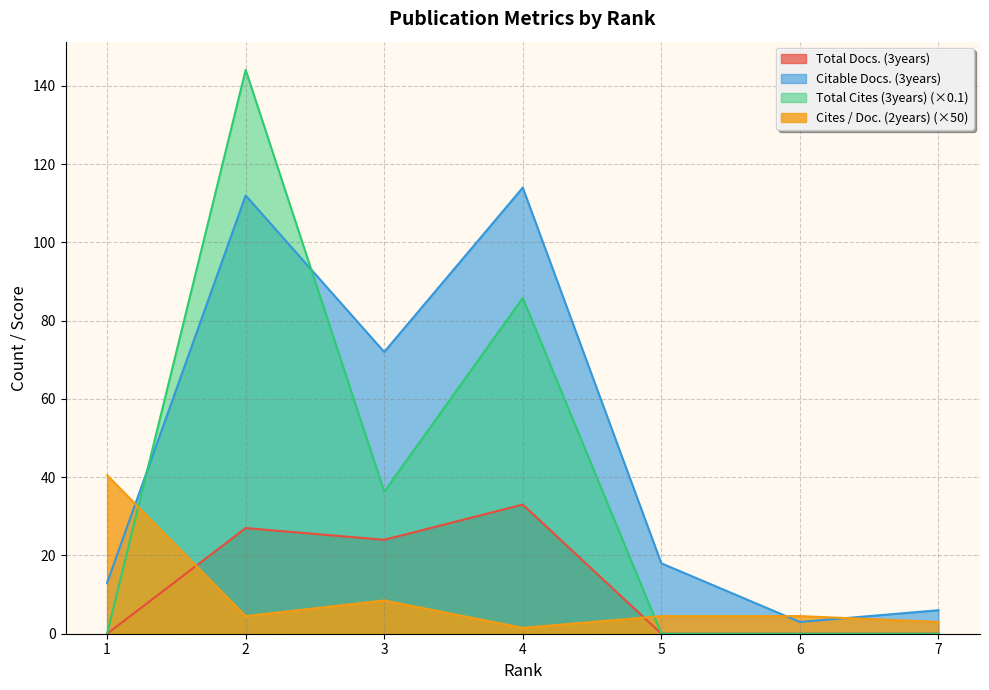

What are all the series names shown in the legend?

Total Docs. (3years), Citable Docs. (3years), Total Cites (3years), Cites / Doc. (2years)